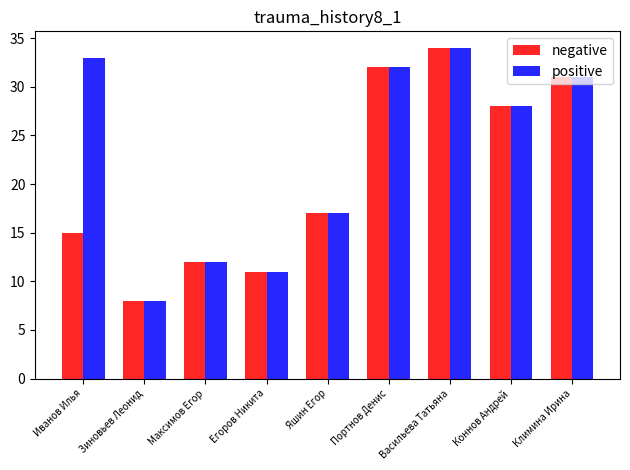

Rank the series by their average value, from lowest to highest.

negative, positive